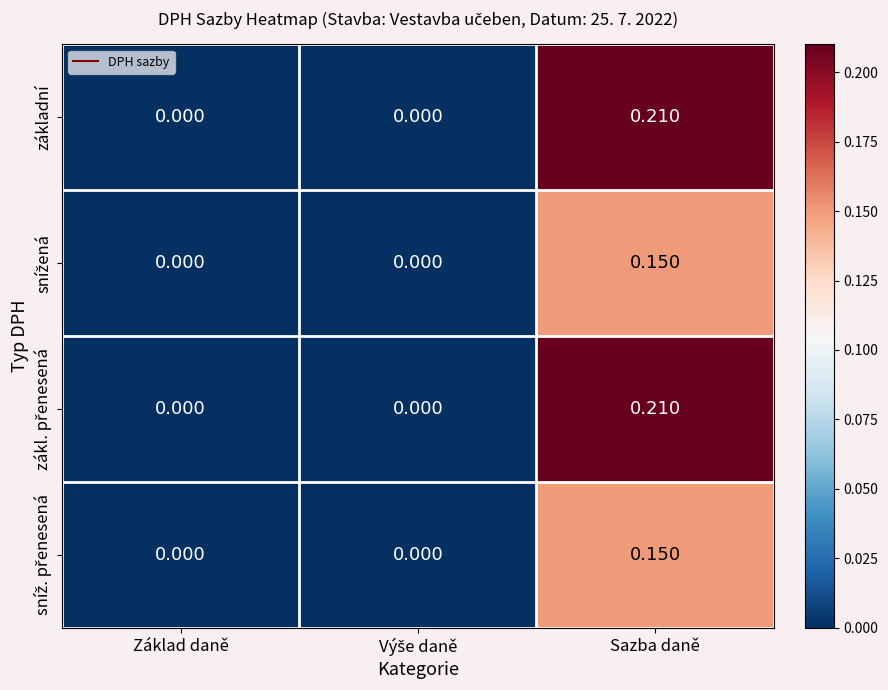

At which category is the sum across all series the highest?

Sazba daně